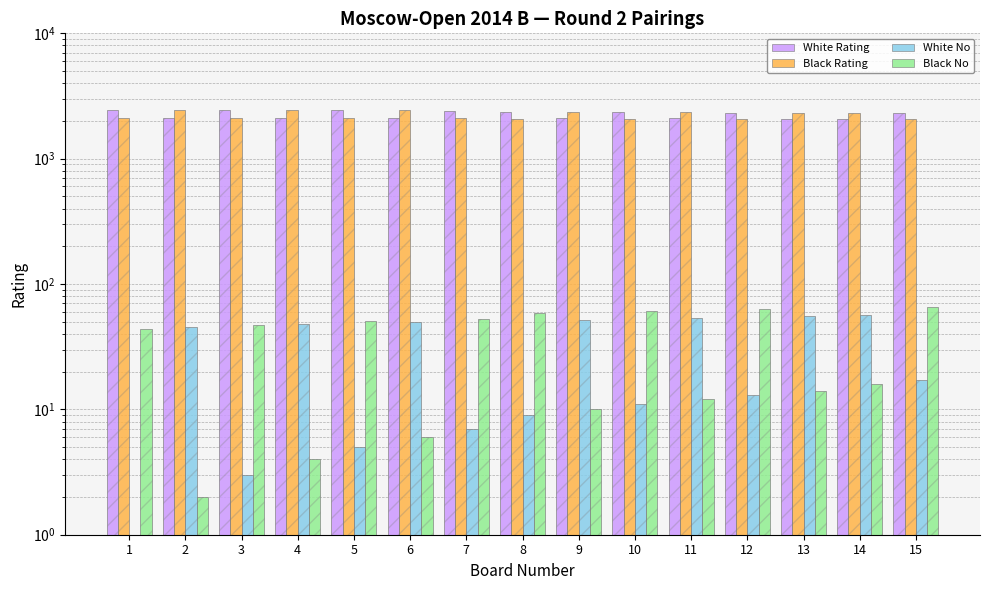

At which label is White Rating closest to 2266?

15